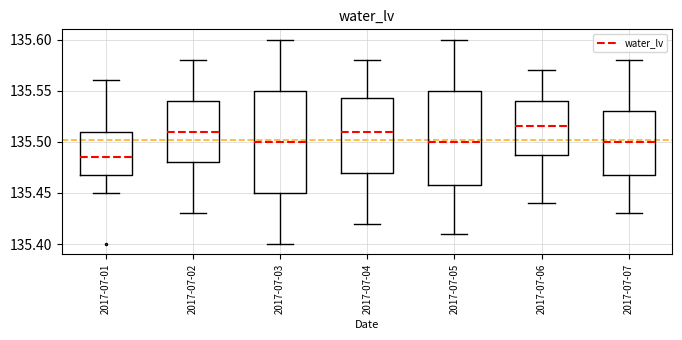

Where is the upper edge of the box for 2017-07-03 on the y-axis? The values are not printed on the chart, so give them approximately, as read against the axis.

135.550